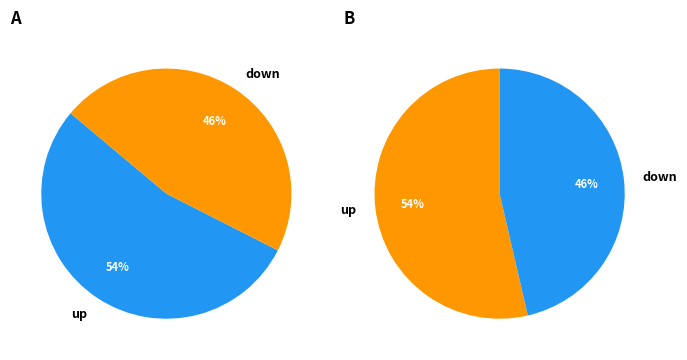

How many segments does this pie chart have?

2